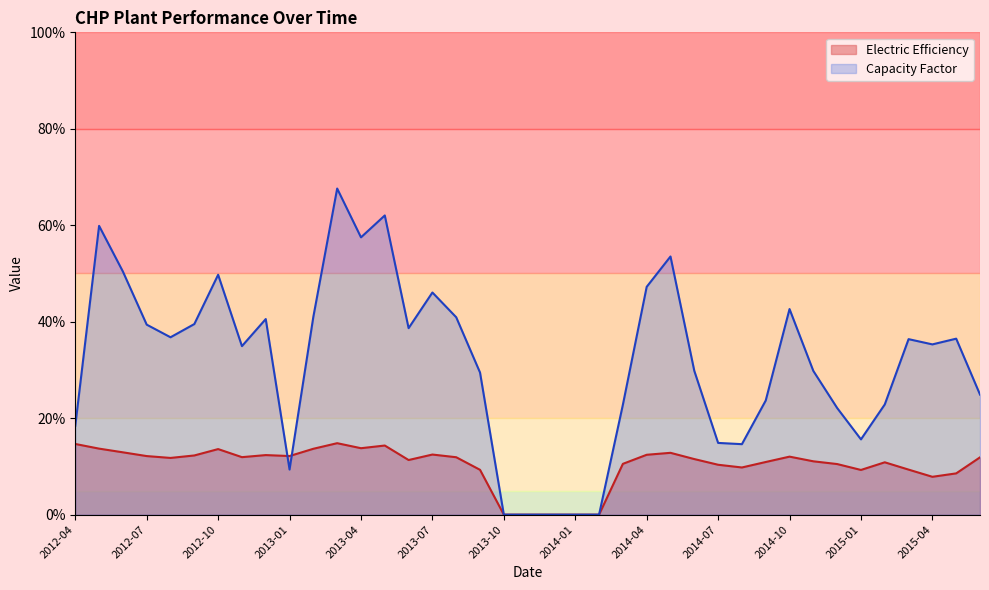

What is the difference between the Capacity Factor values at 2012-07 and 2013-03?

28.2